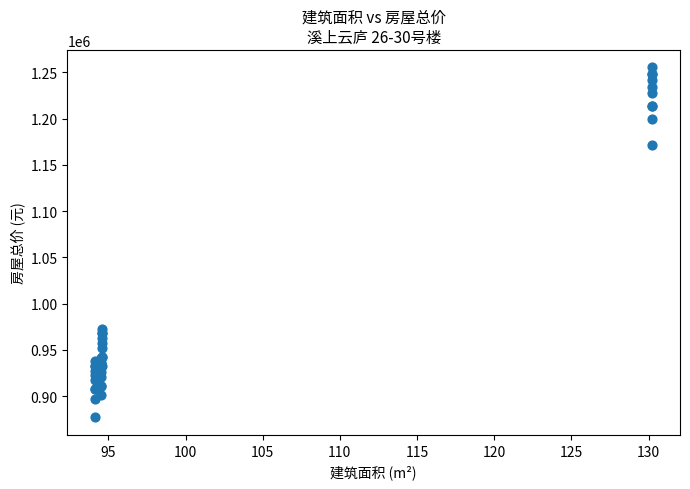

What Y value in the scatter plot is closest to 1066139?

972885